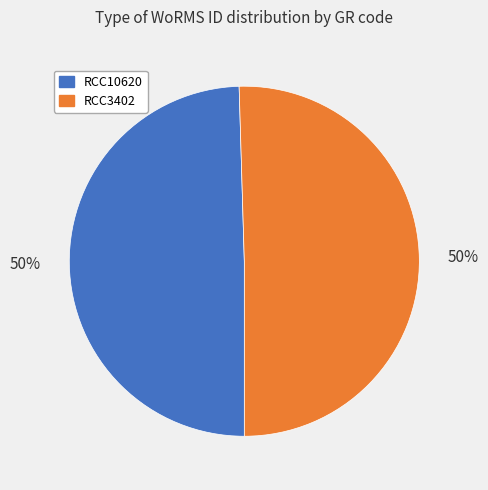

Is the sum of RCC10620 and RCC3402 greater than half?

Yes